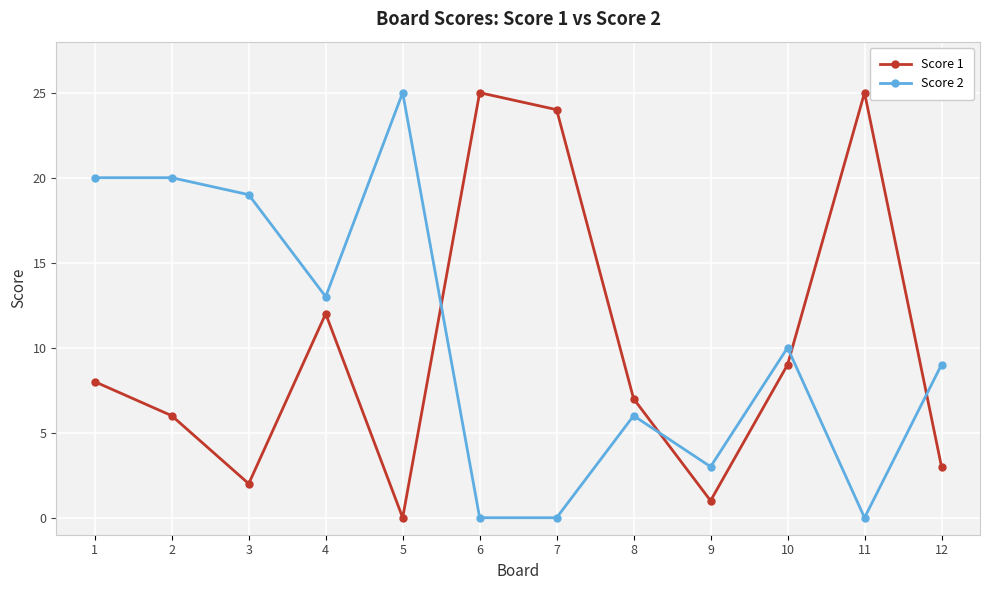

Does the chart have visible grid lines?

Yes